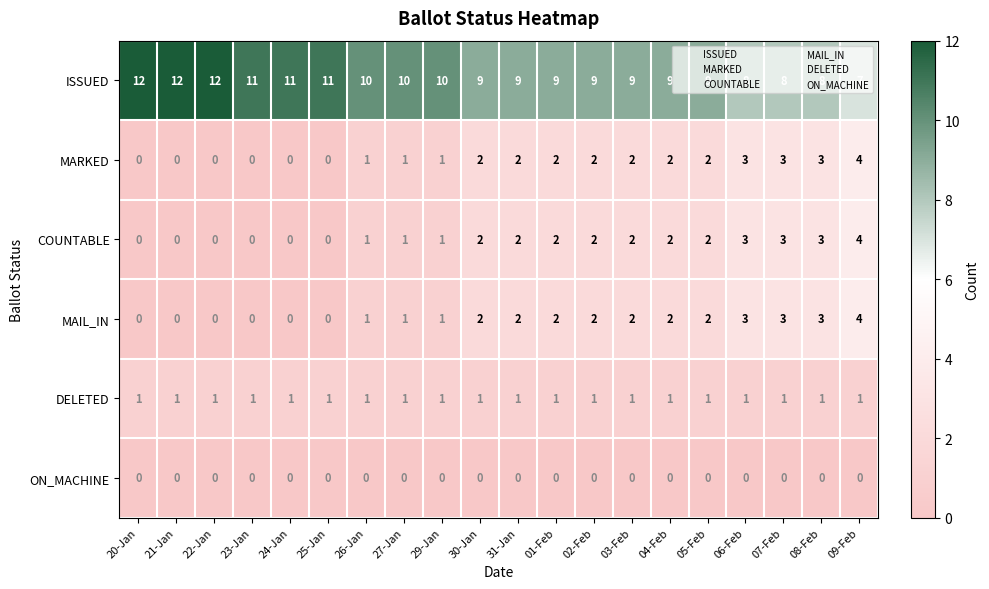

What is the difference between the highest and lowest values at 21-Jan?

12